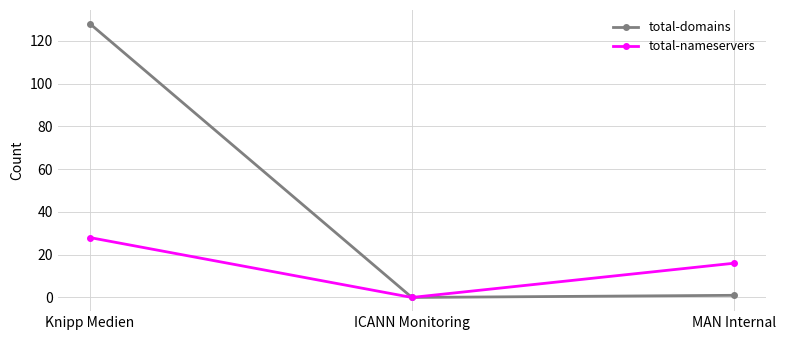

Does the chart display data point markers on the line(s)?

Yes